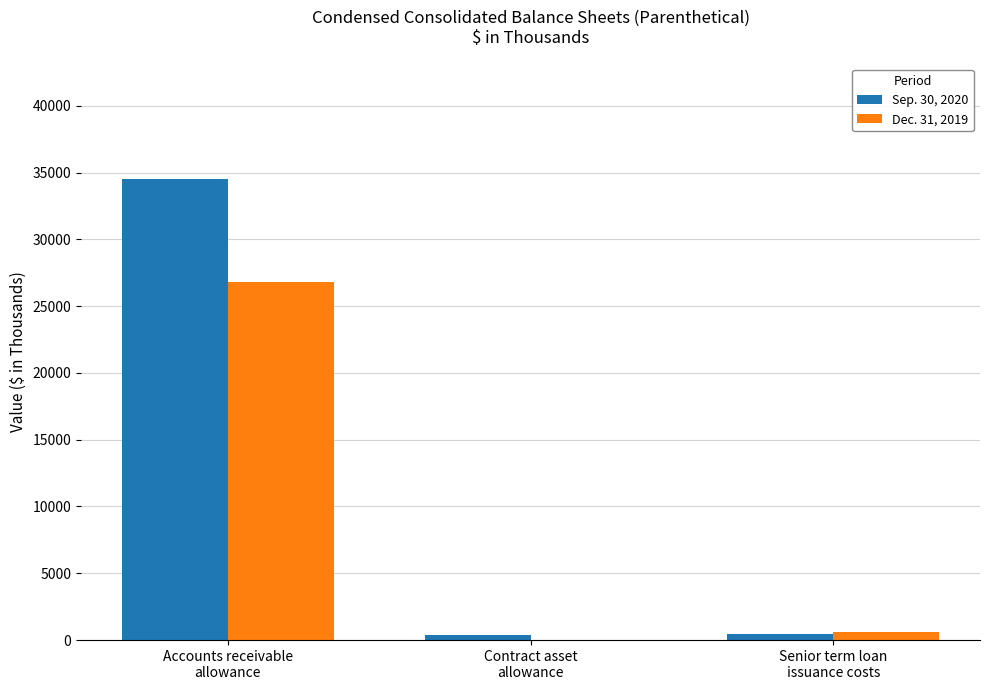

Which series has the largest total across all categories?

Sep. 30, 2020